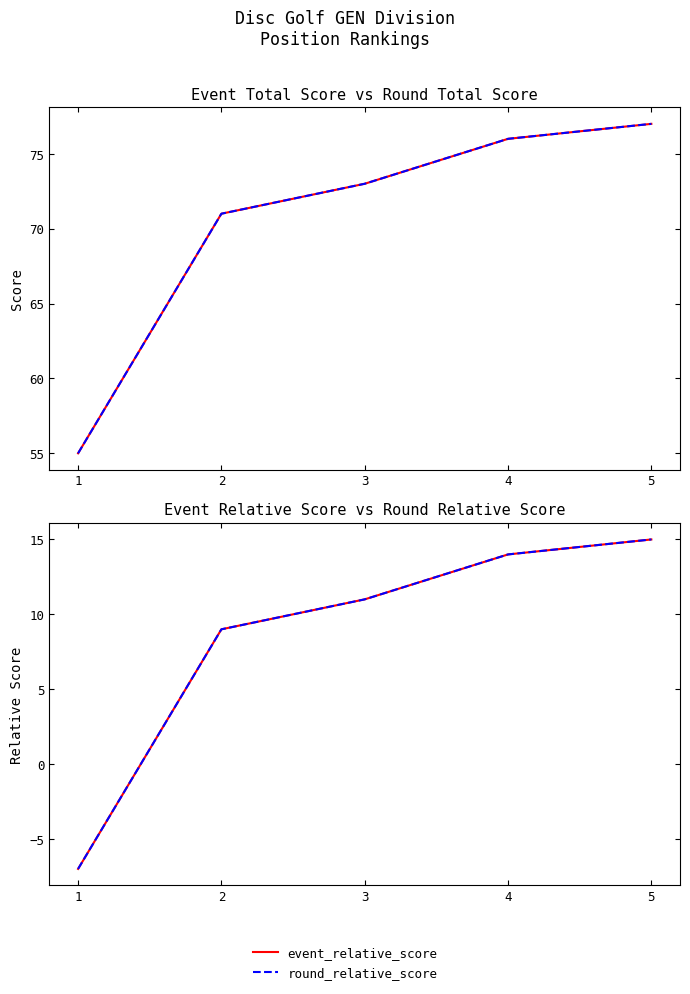

What is the difference between the round_total_score values at 5 and 3?

4